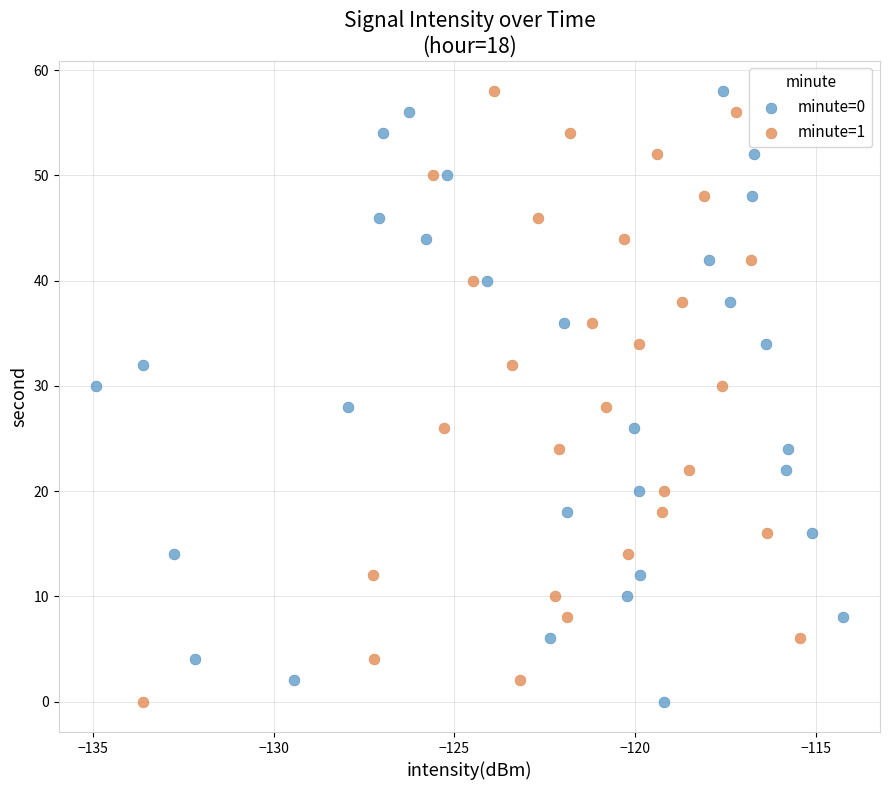

What are all the series names shown in the legend?

minute=0, minute=1